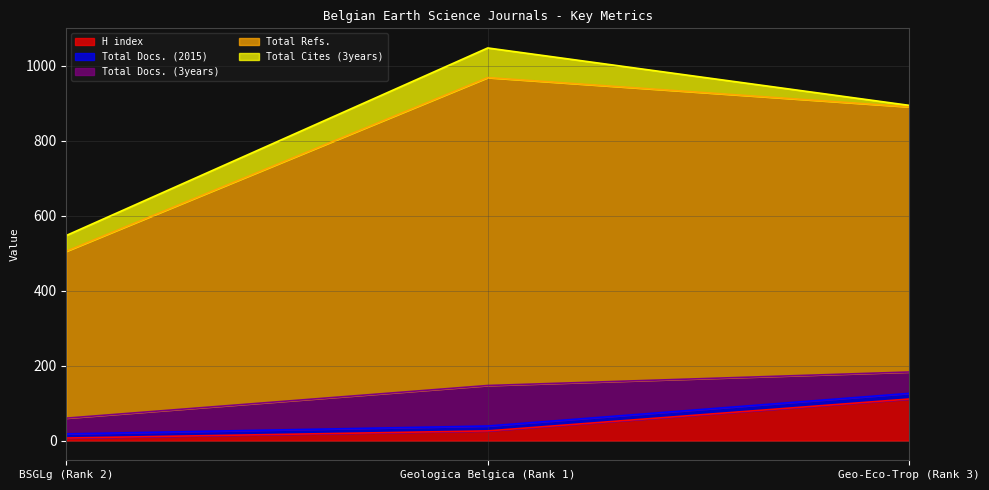

What is the difference between the maximum and minimum values in the Total Docs. (2015) series?

4